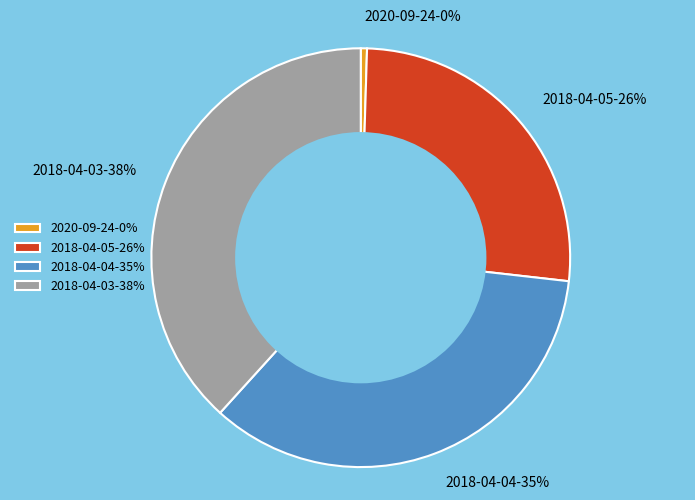

Between 2018-04-05-26% and 2020-09-24-0%, which is larger?

2018-04-05-26%